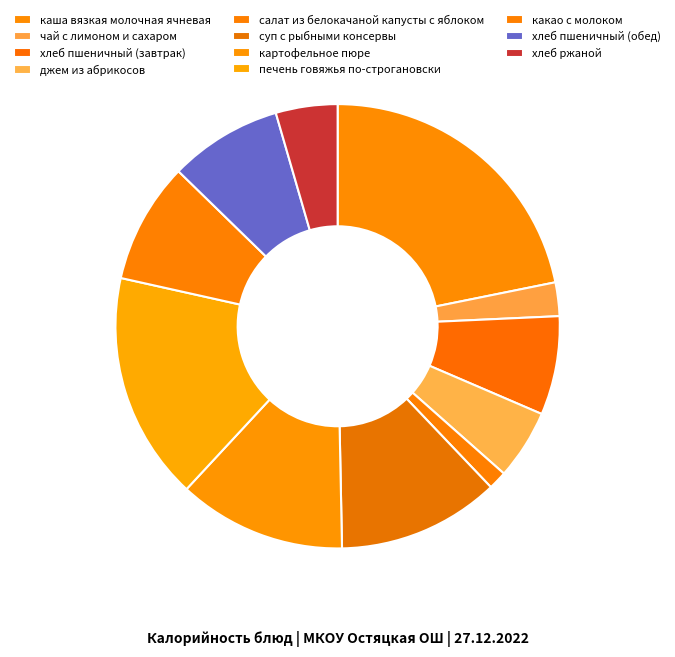

Between каша вязкая молочная ячневая and картофельное пюре, which is larger?

каша вязкая молочная ячневая